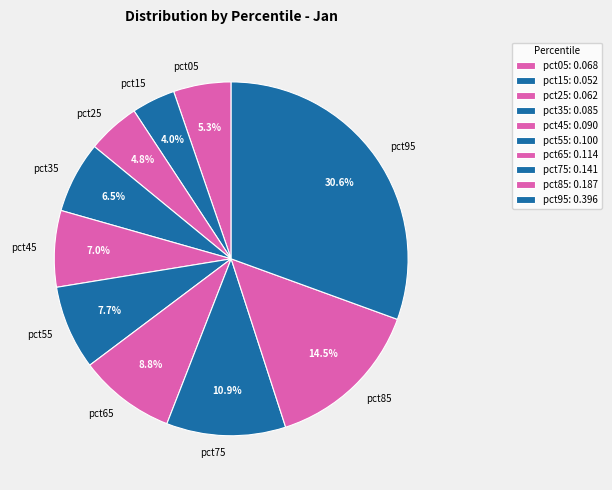

What percentage do pct55 and pct75 together represent?

18.6%